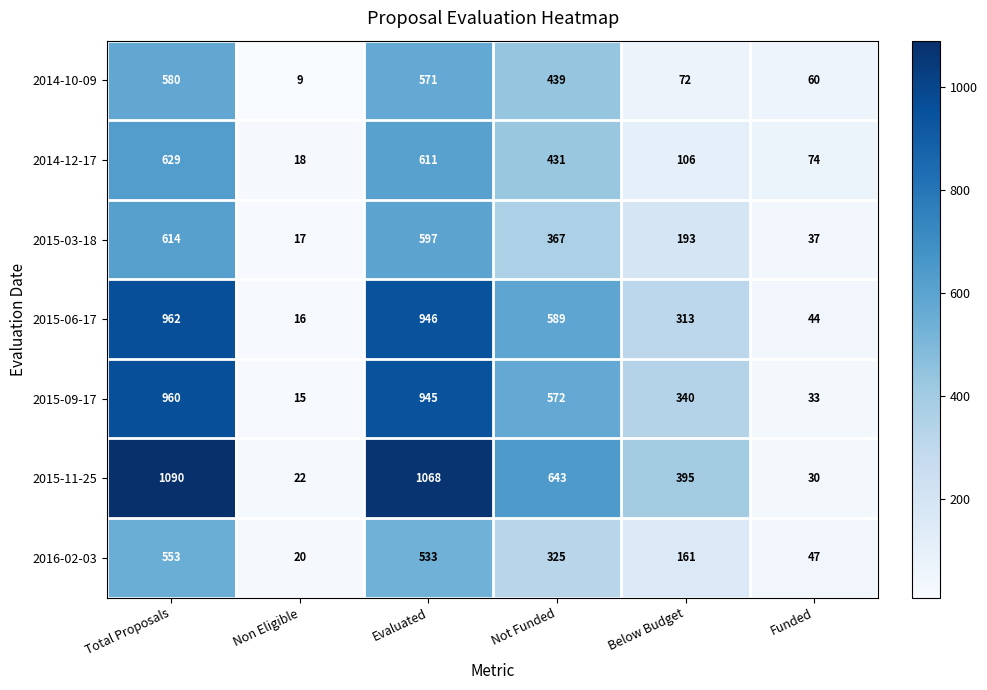

What is the sum of the 2015-06-17 values at Not Funded and Evaluated?

1535